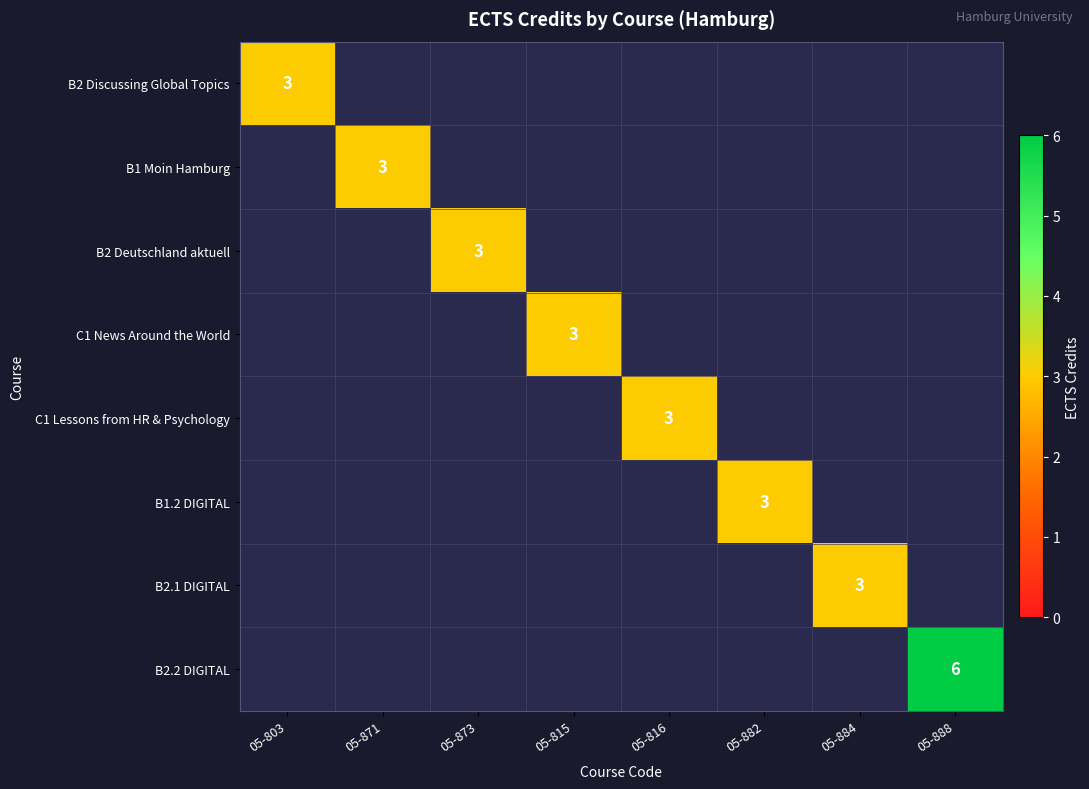

The value of B2.1 DIGITAL at 05-884 is 3. True or false?

True